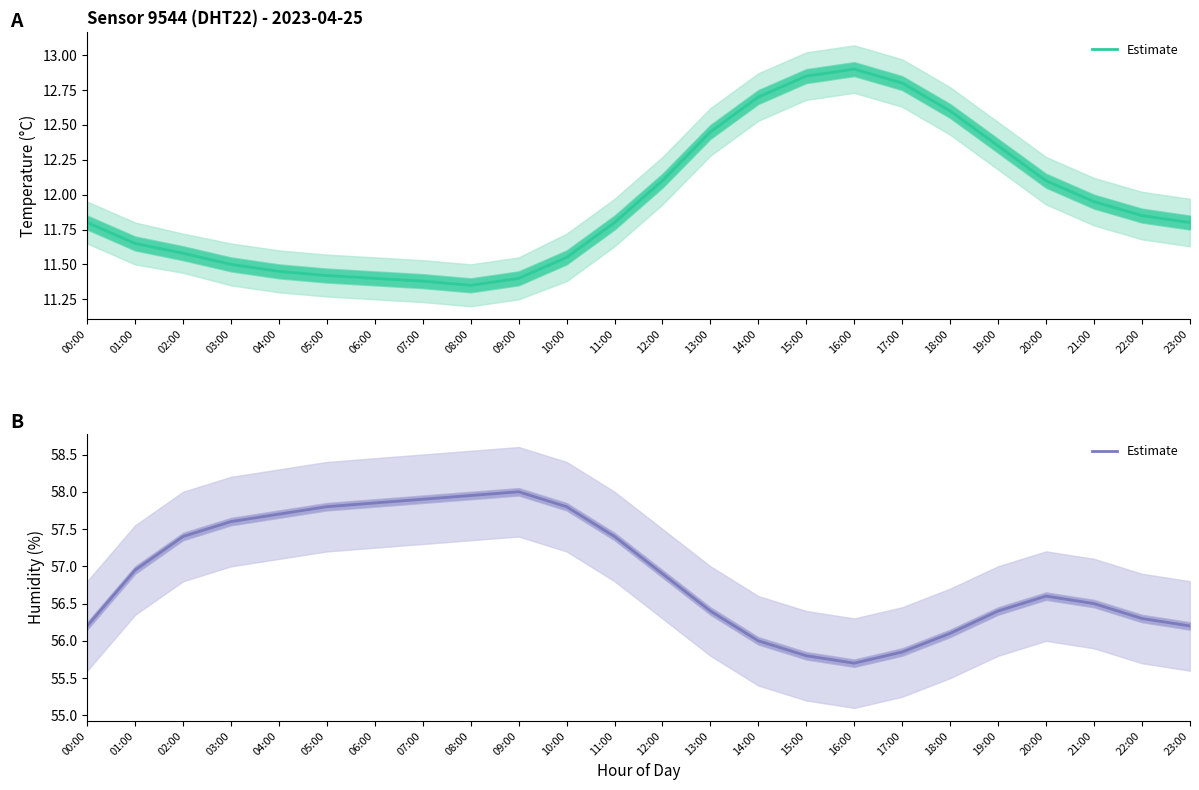

True or false: the data shows 88.8 at 10:00.

False